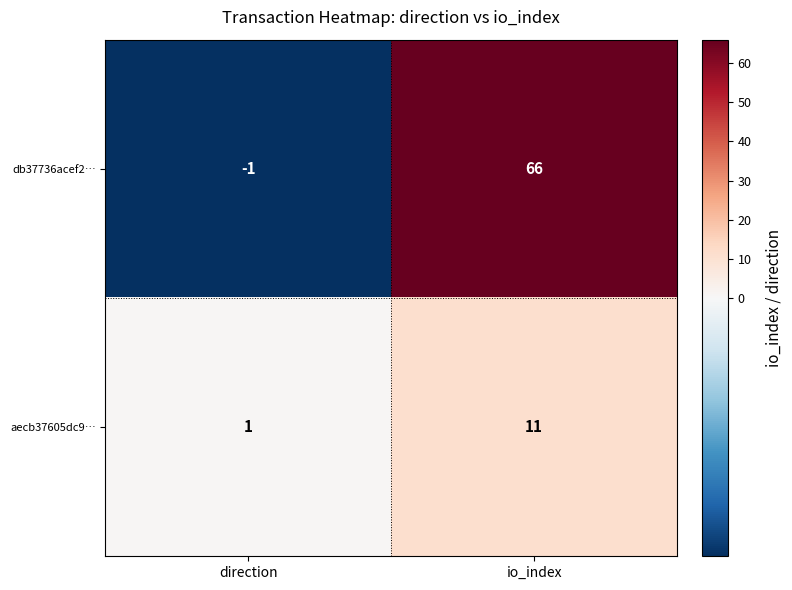

At direction, list the series in order from largest to smallest.

aecb37605dc9…, db37736acef2…